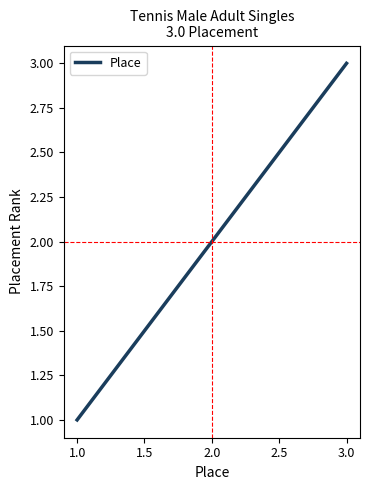

What is the sum of all values?

6